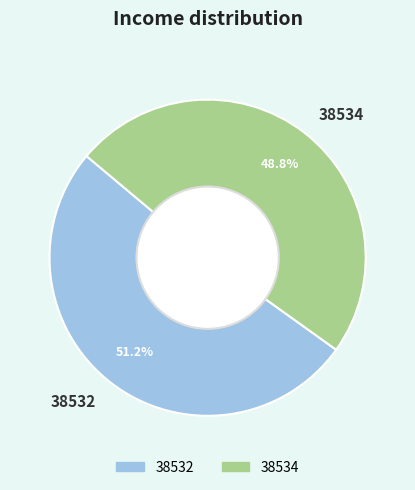

Approximately how many times larger is the value at 38534 compared to 38532?

1.0